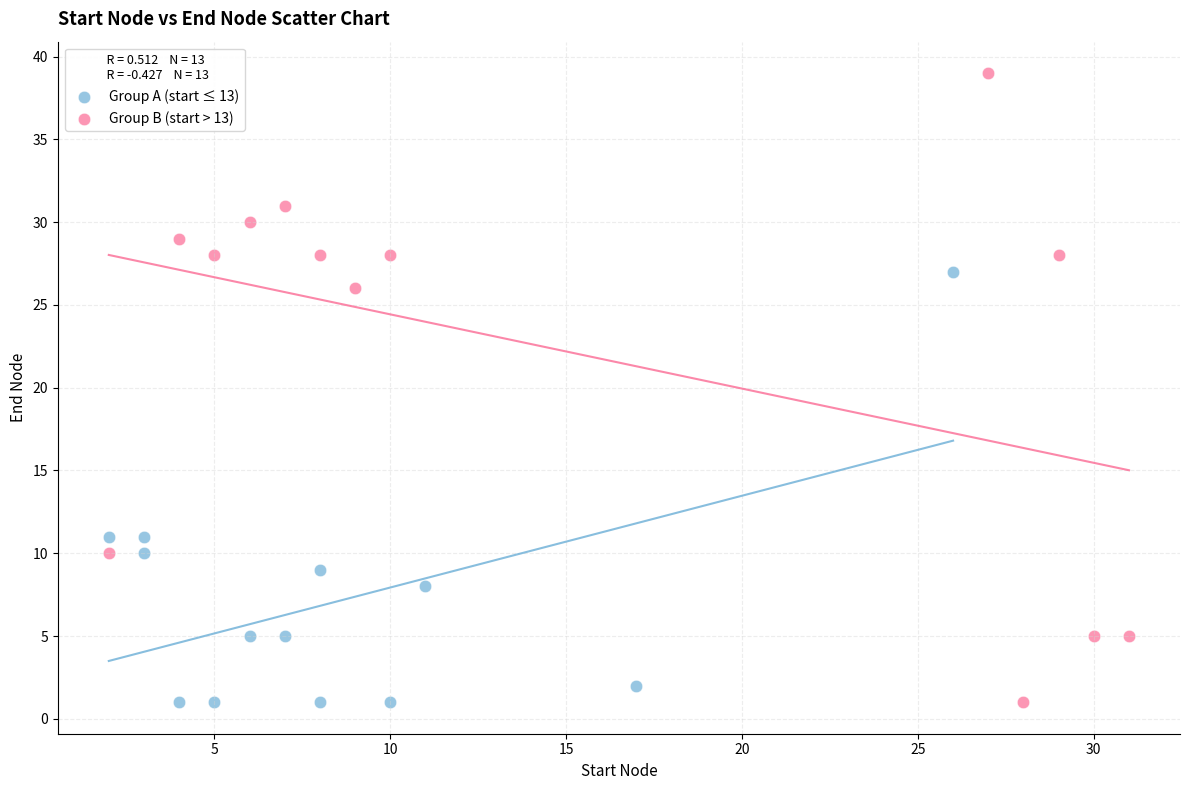

Which series has the largest Y range (max minus min)?

Group B (start > 13)